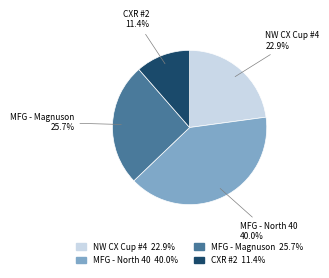

To the nearest percent, what is the average slice percentage?

25%